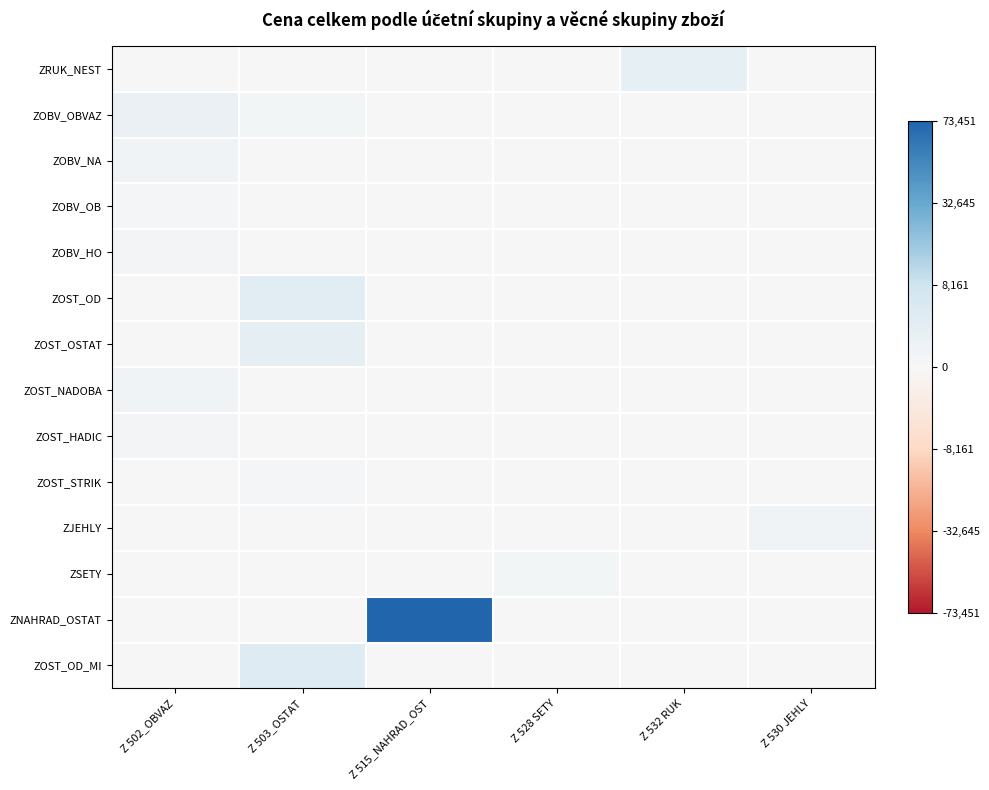

What is the difference between the highest and lowest values at Z 532 RUK?

38.9